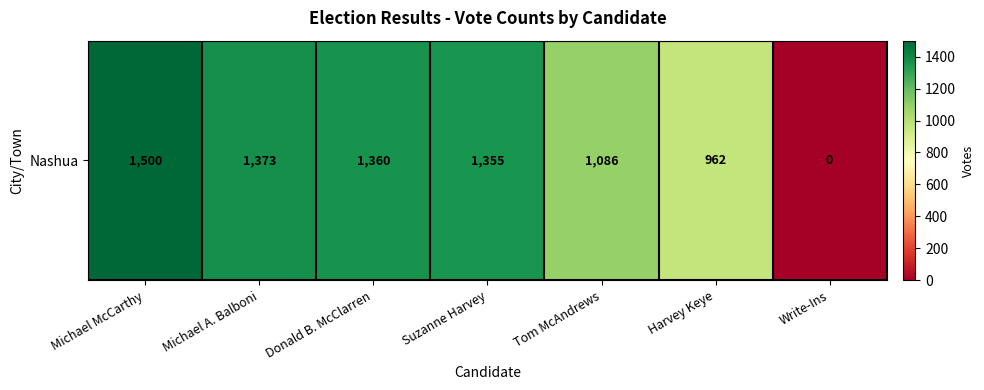

The chart shows a value of 1360 at Donald B. McClarren. True or false?

True